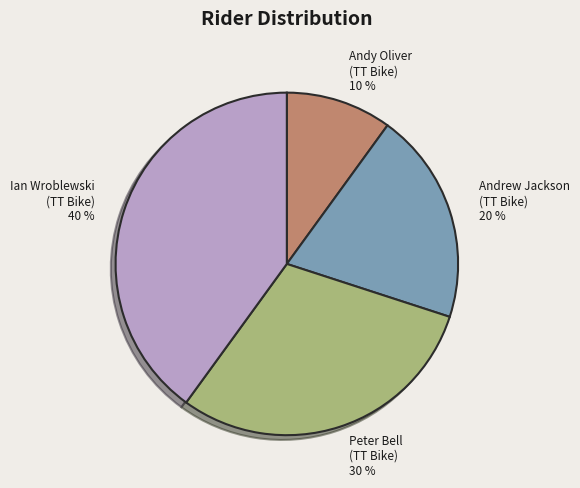

Rank the categories by value from highest to lowest.

Ian Wroblewski (TT Bike), Peter Bell (TT Bike), Andrew Jackson (TT Bike), Andy Oliver (TT Bike)